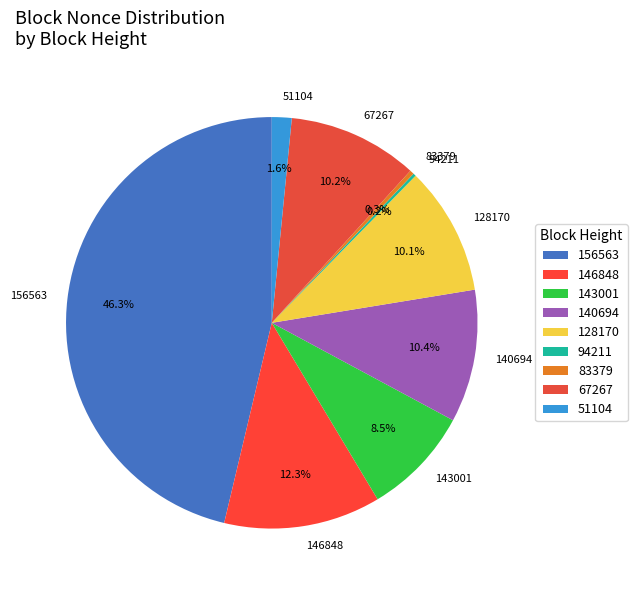

Is 156563 the majority of the pie?

No